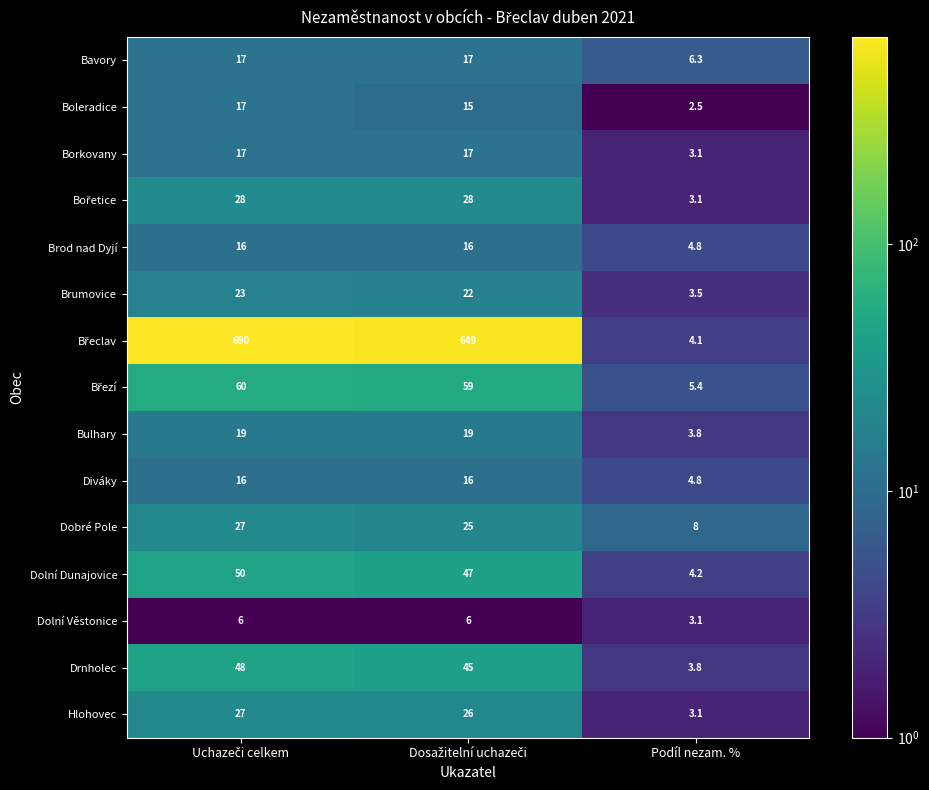

The value of Dolní Věstonice at Podíl nezam. % is 3.1. True or false?

True